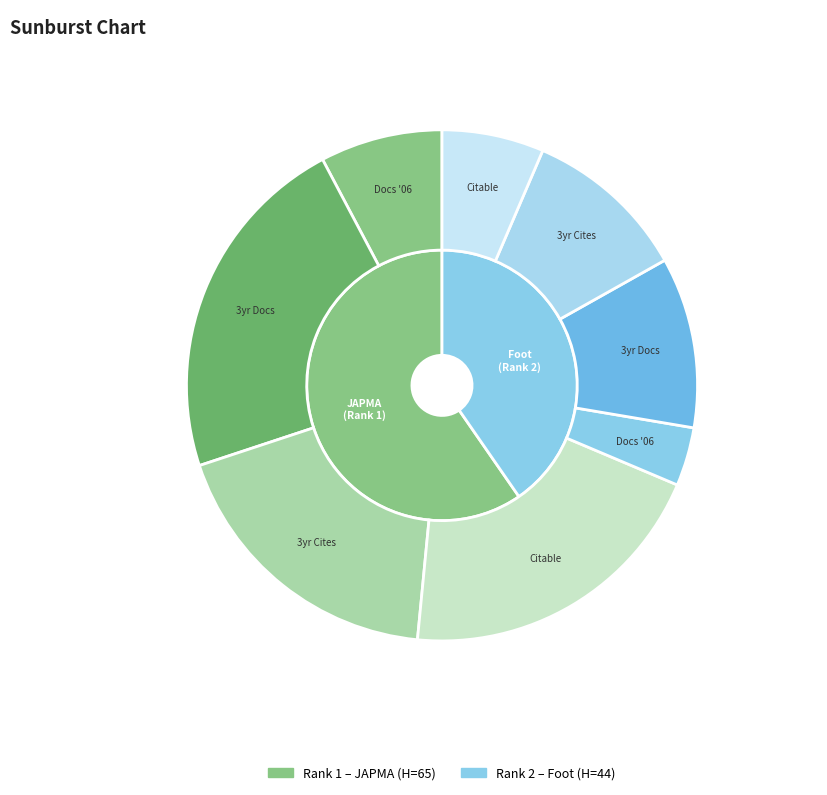

What percentage is the 1 slice, to the nearest percent?

40%